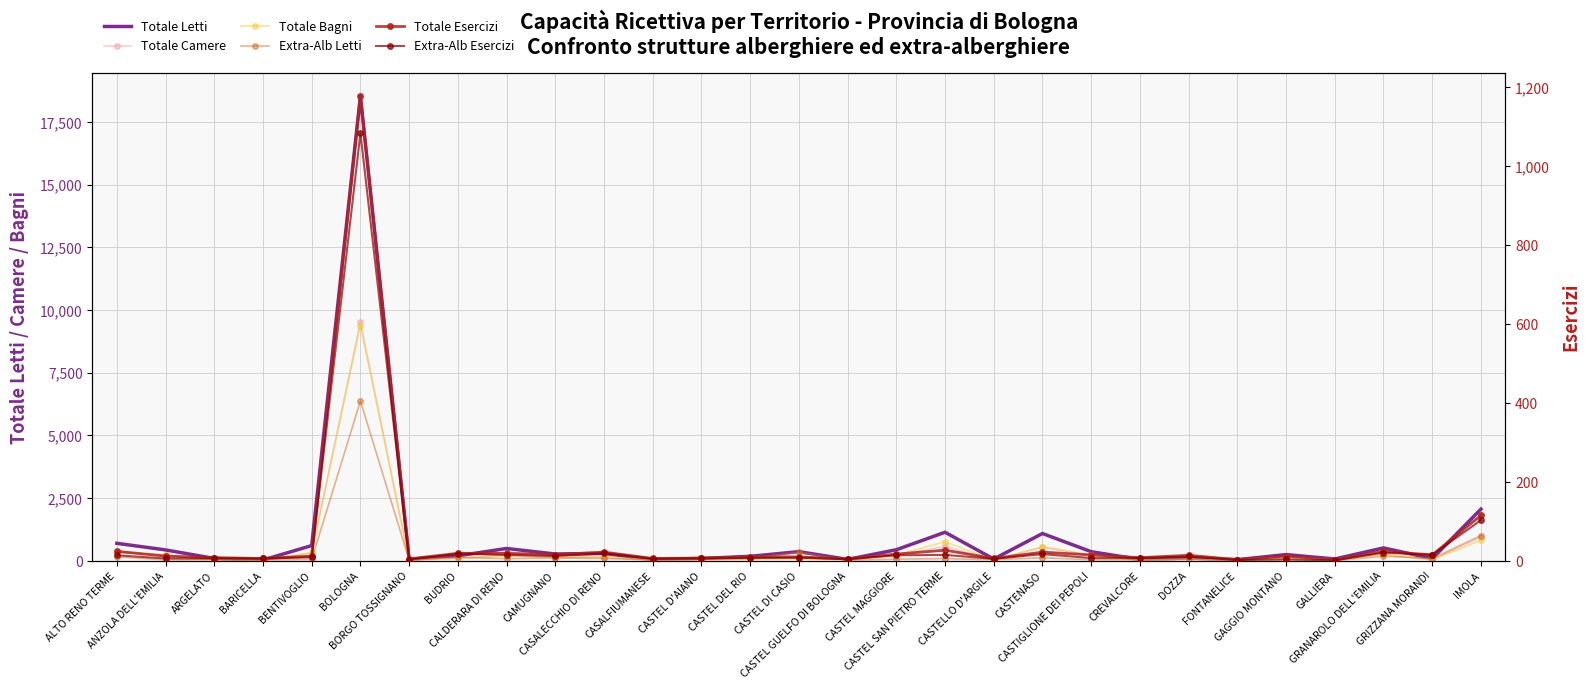

What is the difference between the maximum and minimum values in the Totale Bagni series?

9369